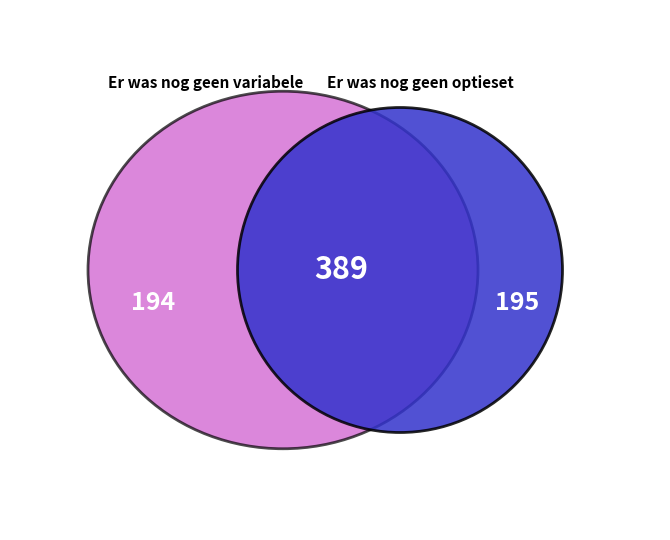

Which category accounts for the majority?

Er was nog geen optieset aanwezig voor mucosaloc